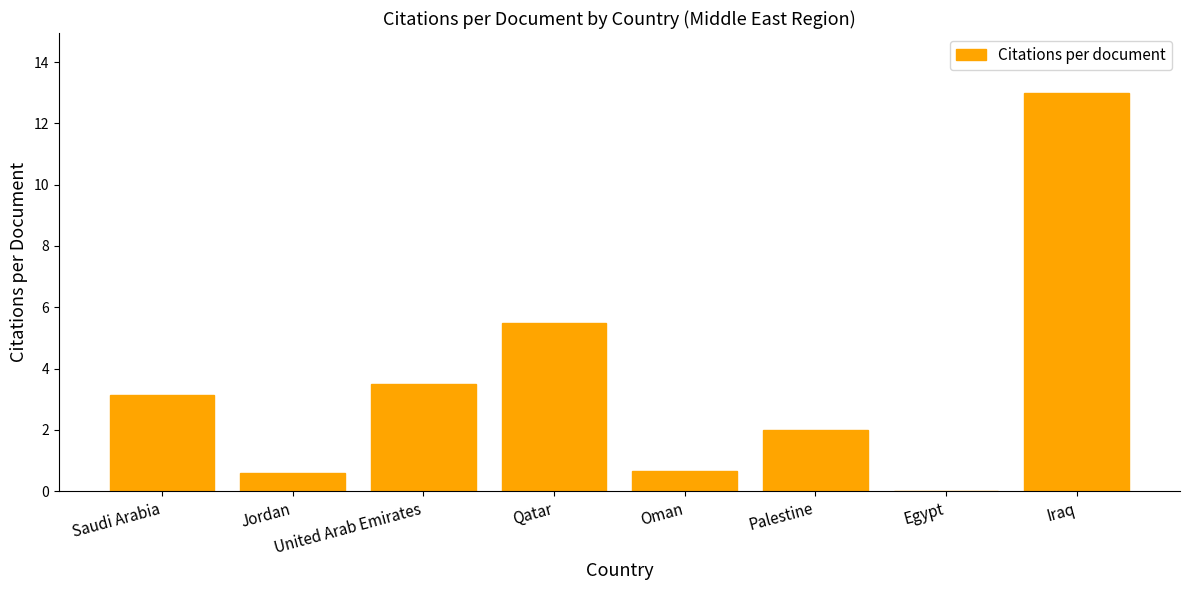

Are the bars grouped side by side (vs. stacked)?

No